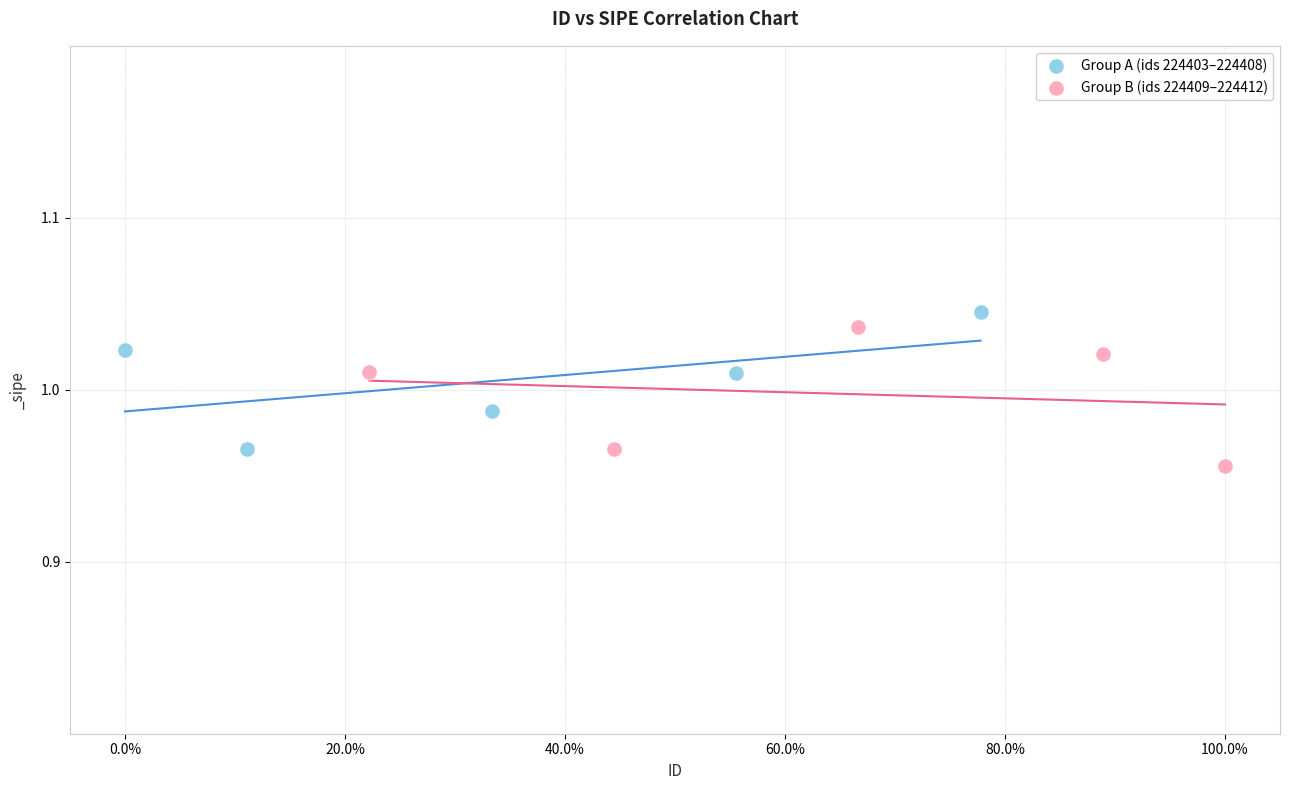

What are all the series names shown in the legend?

Group A (ids 224403–224408), Group B (ids 224409–224412)